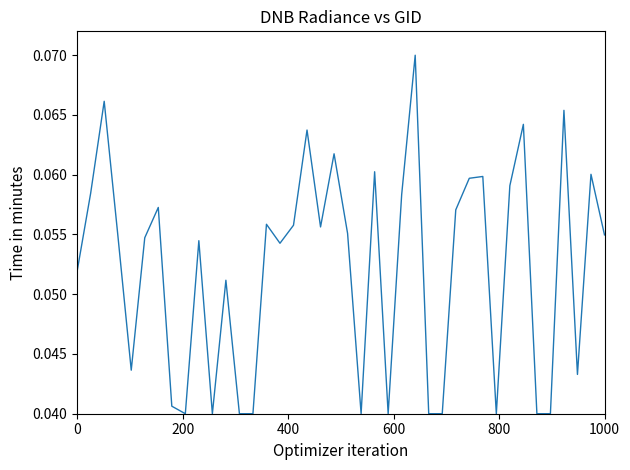

What is the average value?

0.1